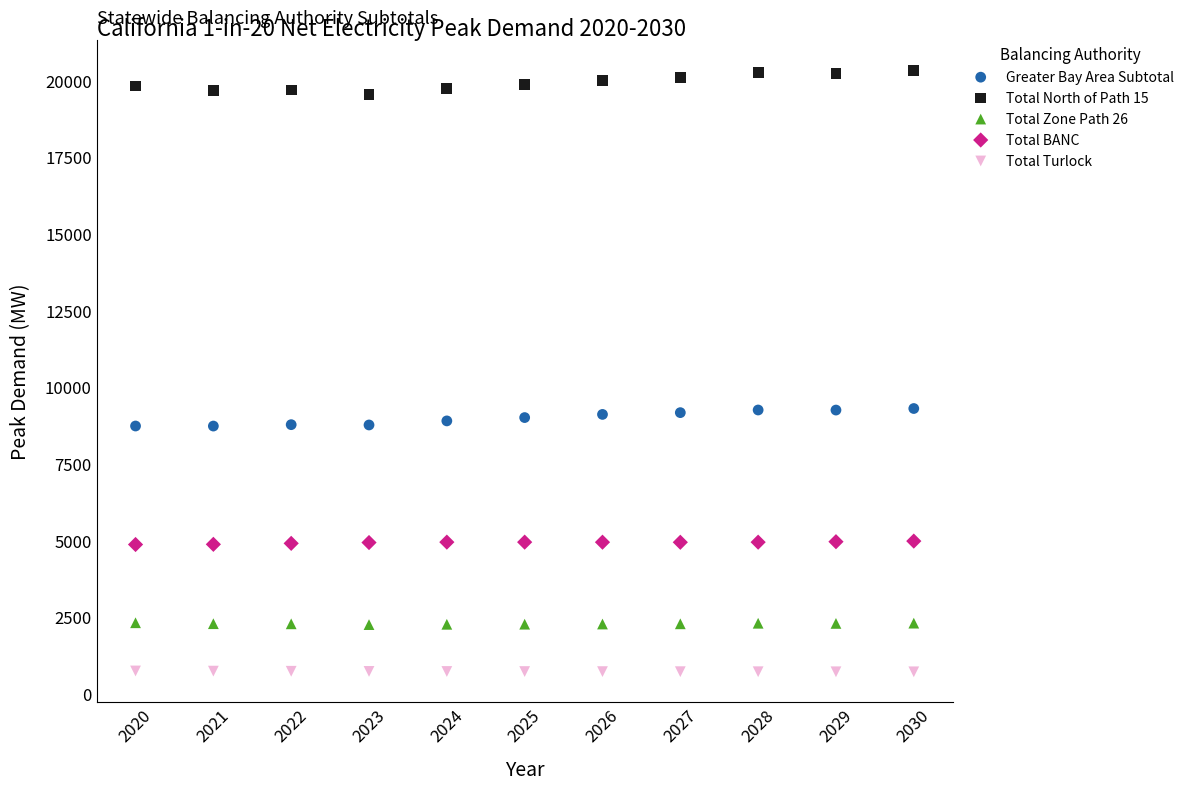

Across all data points, what is the range of X values (max minus min)?

10.0